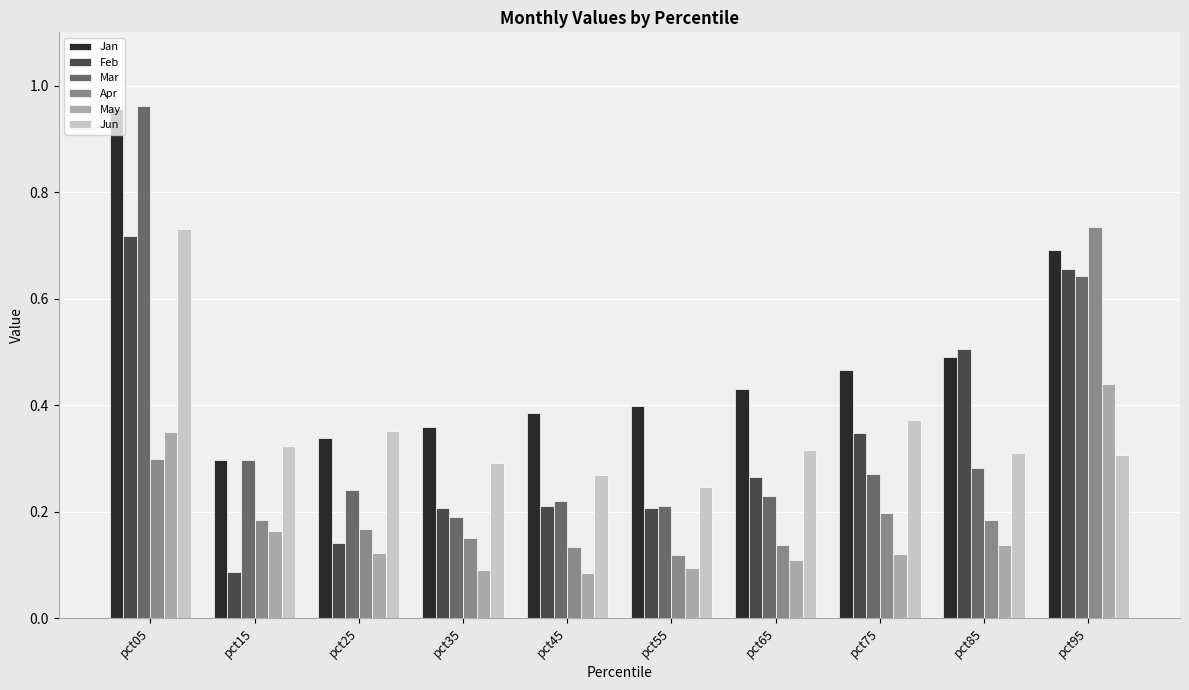

Is it true that Mar equals 0.4 at pct75?

False